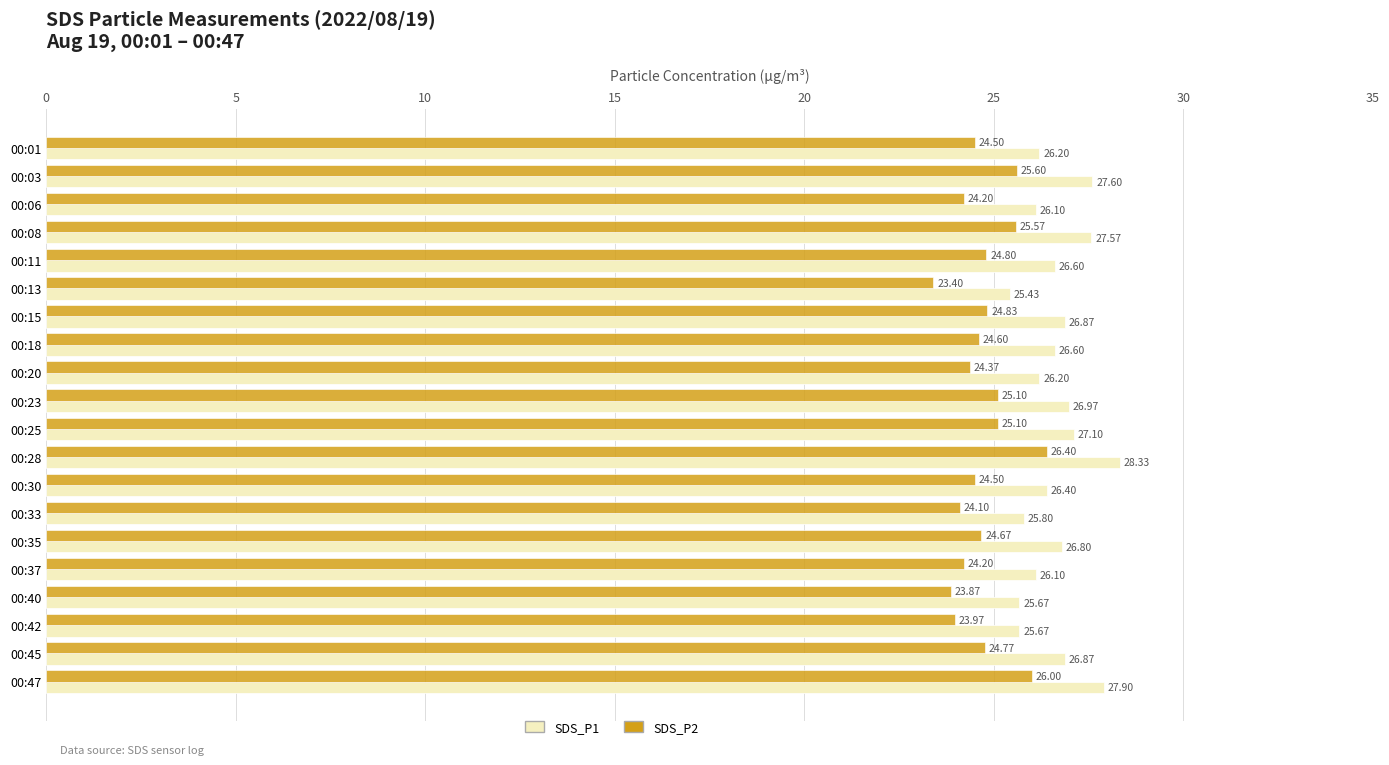

Which series has the largest range (max minus min)?

SDS_P2